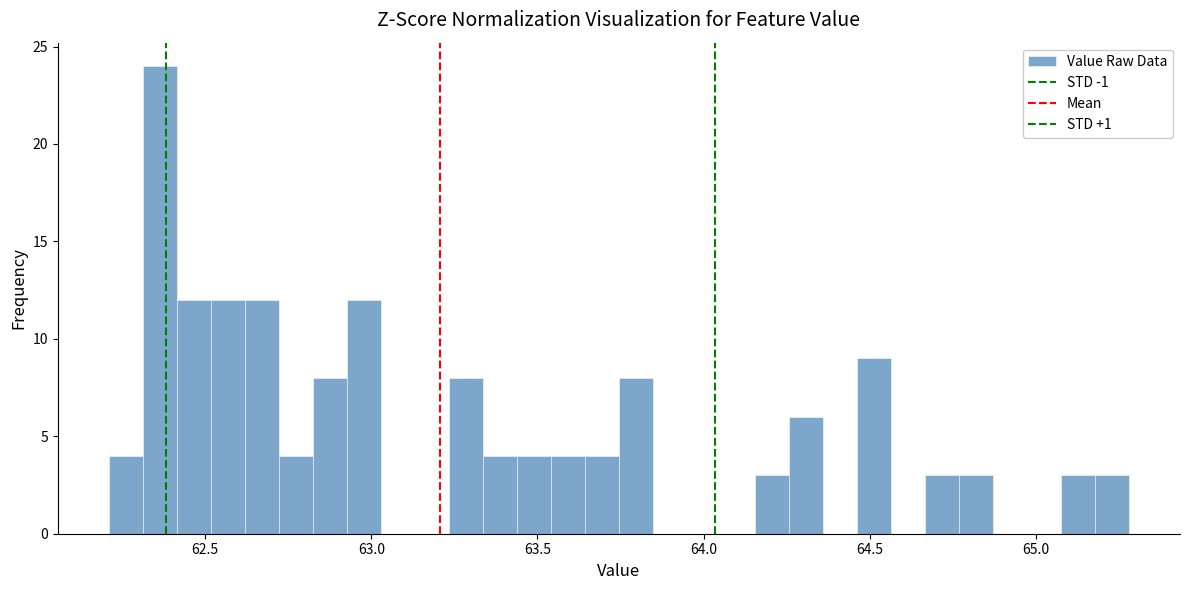

Read against the x-axis, roughly where is the centre of the tallest bar?

62.35